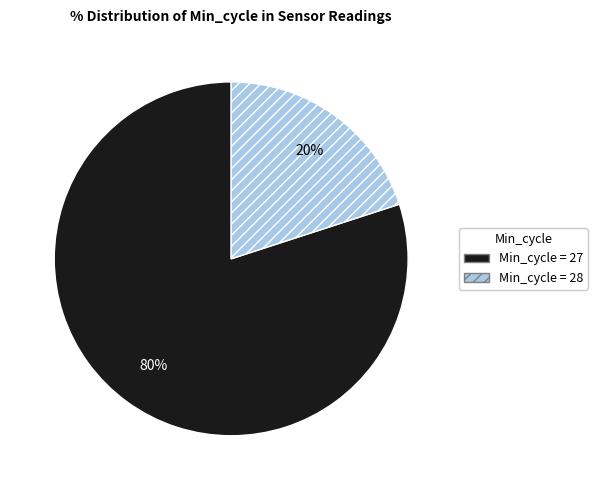

Is it true that Min_cycle = 27 is 80% of the pie?

True